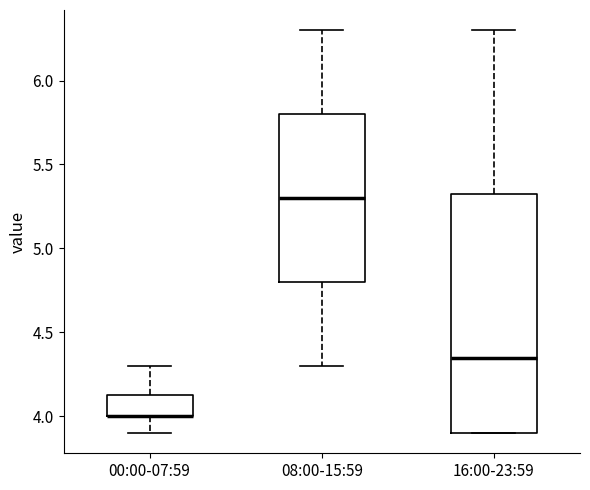

Which box is the tallest, from its lower edge to its upper edge?

16:00-23:59